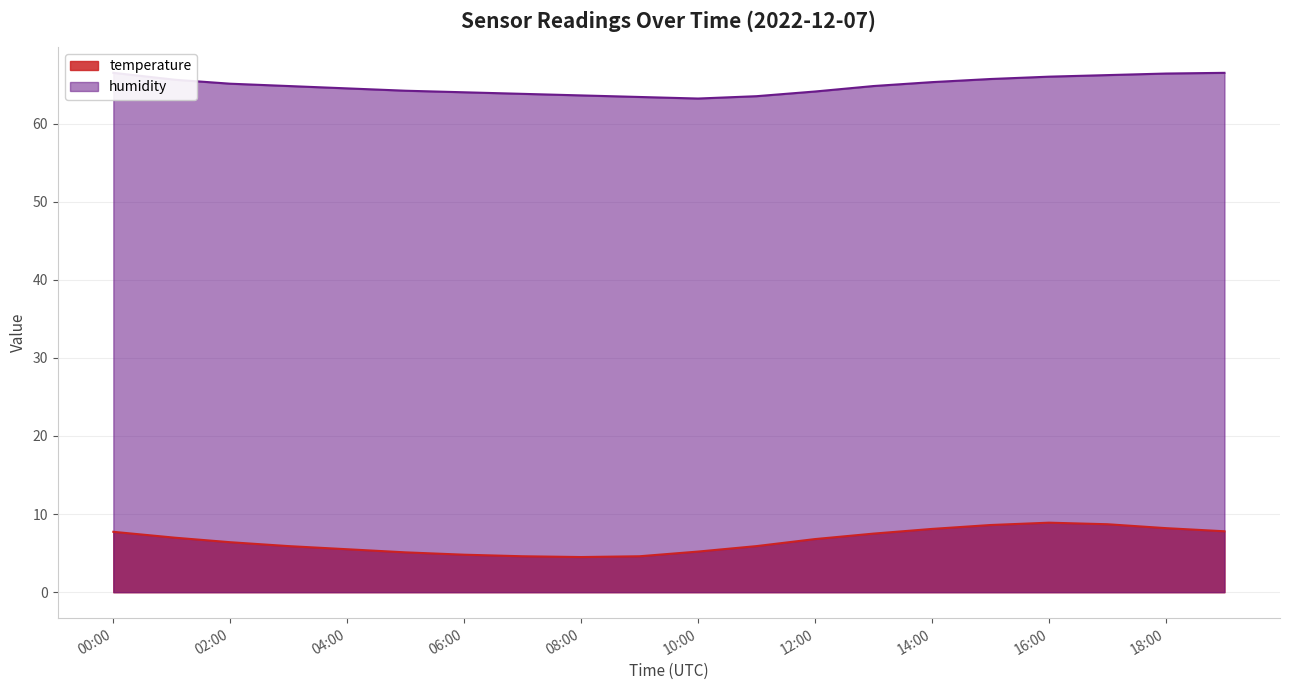

Rank the series by their average value, from lowest to highest.

temperature, humidity